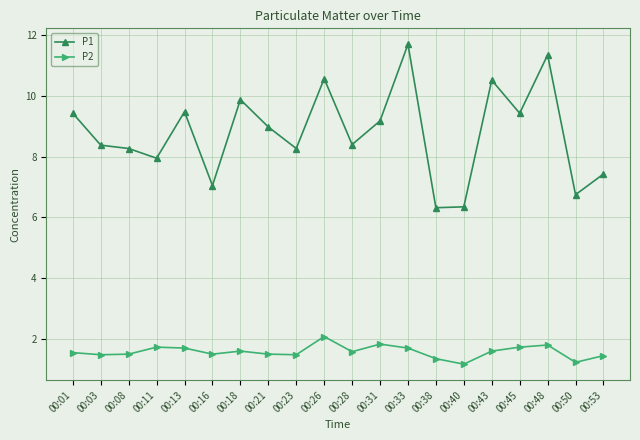

What is the value of the P2 point at the 18th from the left?

1.8